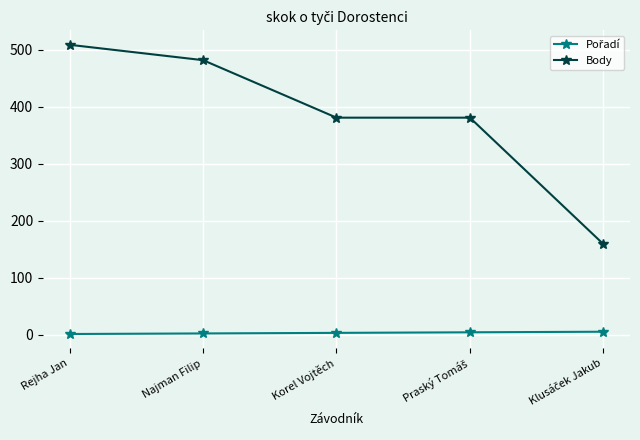

Which category has the highest value across all series?

Rejha Jan